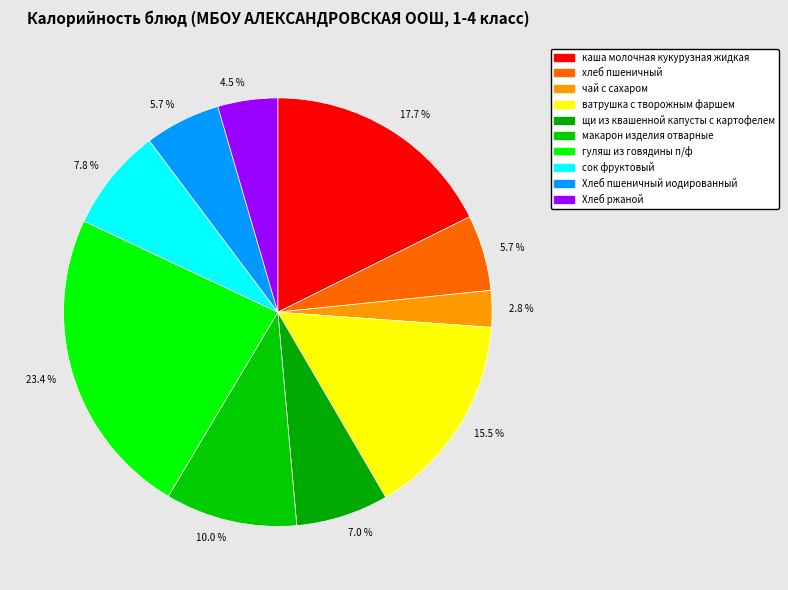

To the nearest percent, what is the average slice percentage?

10%